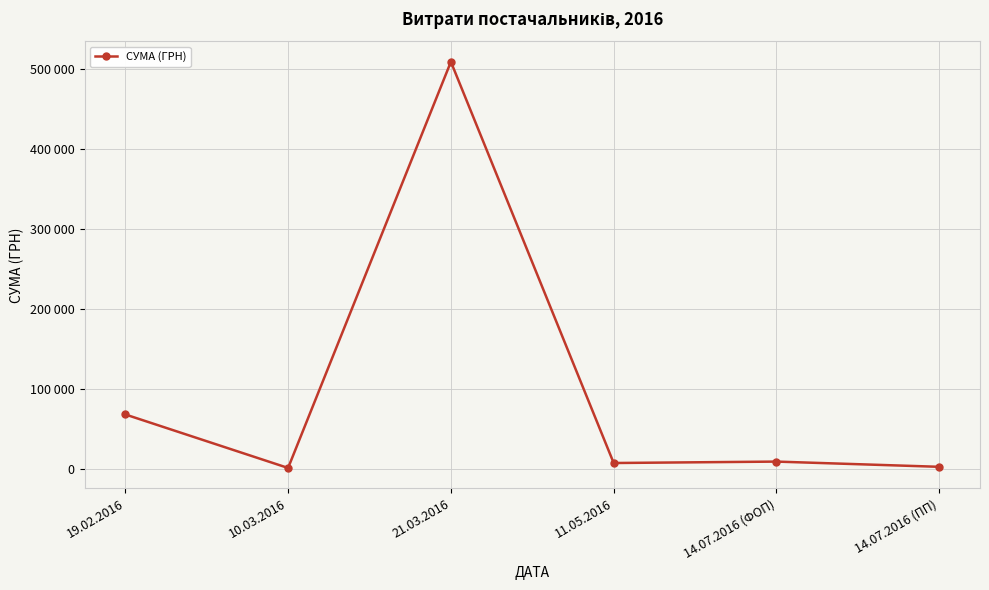

What value does the data have at 21.03.2016?

509240.7